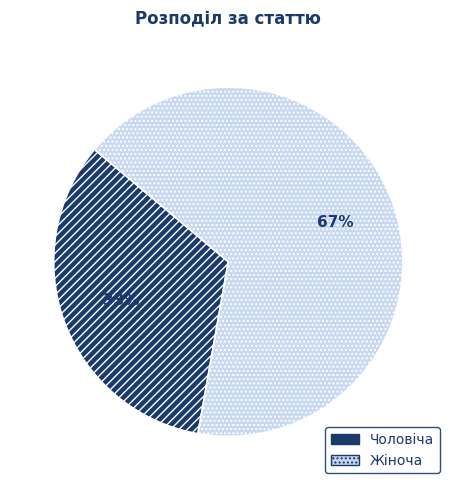

Which slice represents more than half of the pie?

Жіноча